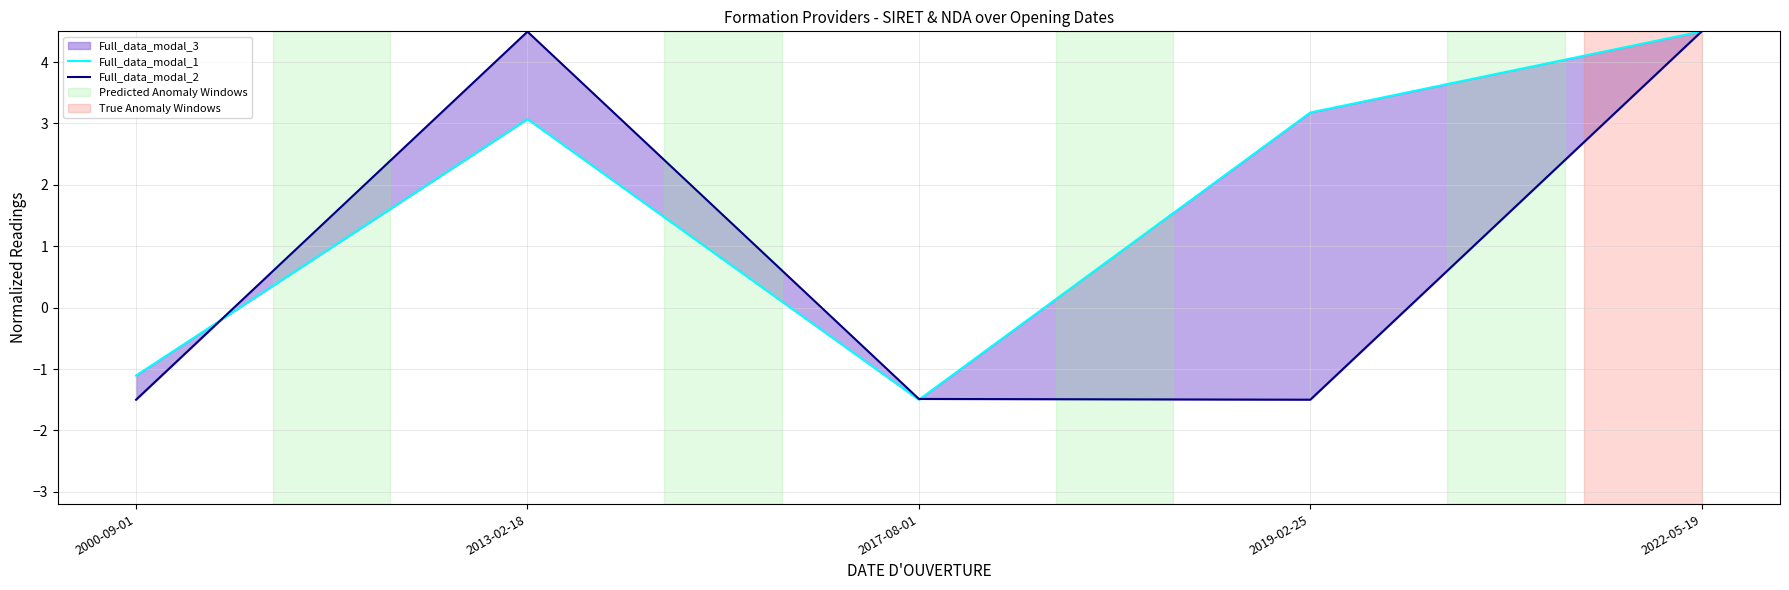

What is the total value across all series at 2000-09-01?

-2.6